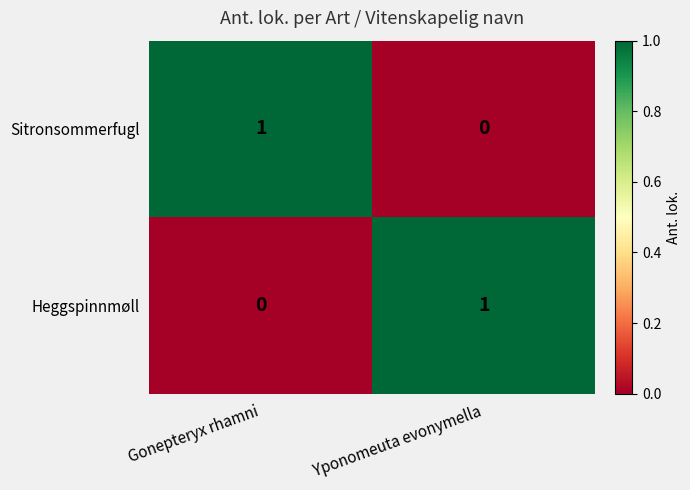

True or false: Sitronsommerfugl has a value of 2 at Gonepteryx rhamni.

False